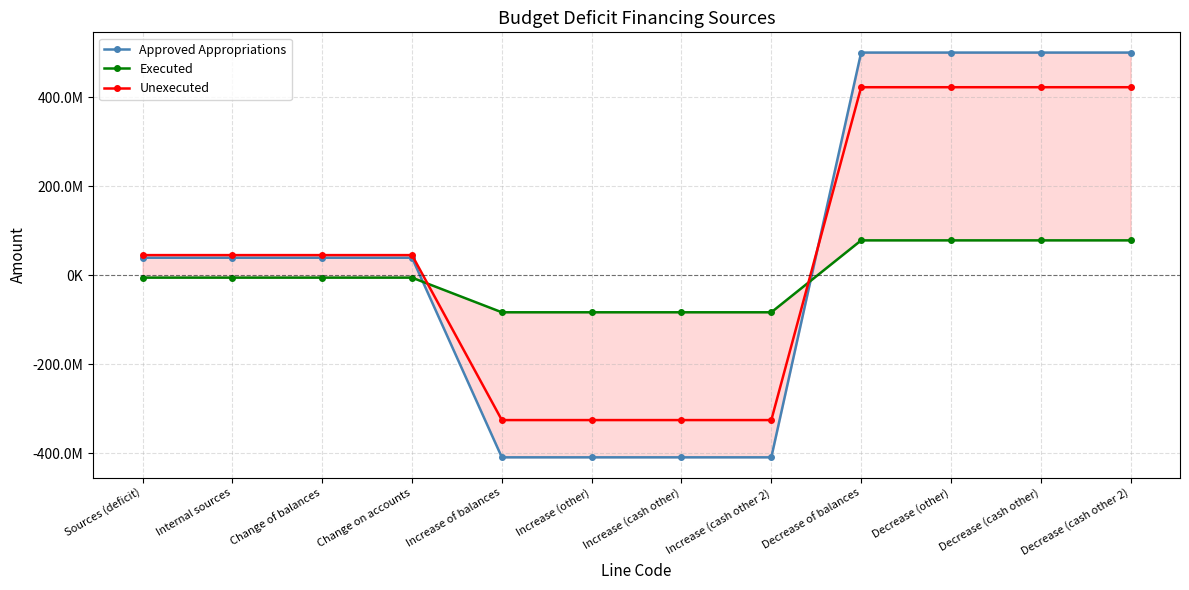

What is the greatest value displayed?

499848778.3